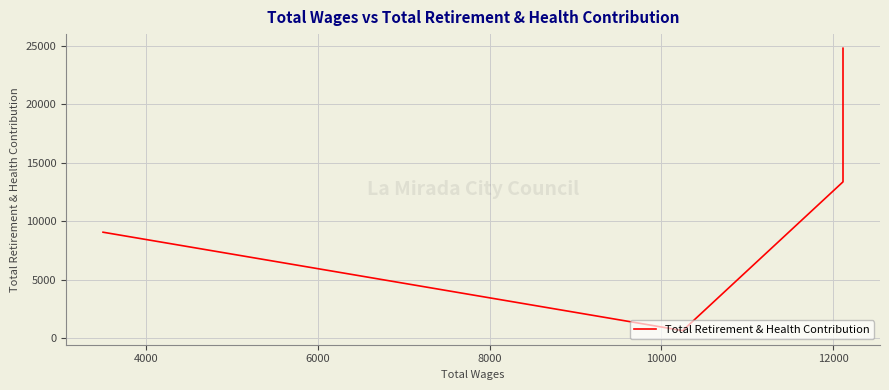

Is it true that the value at 10000 is 15071?

False